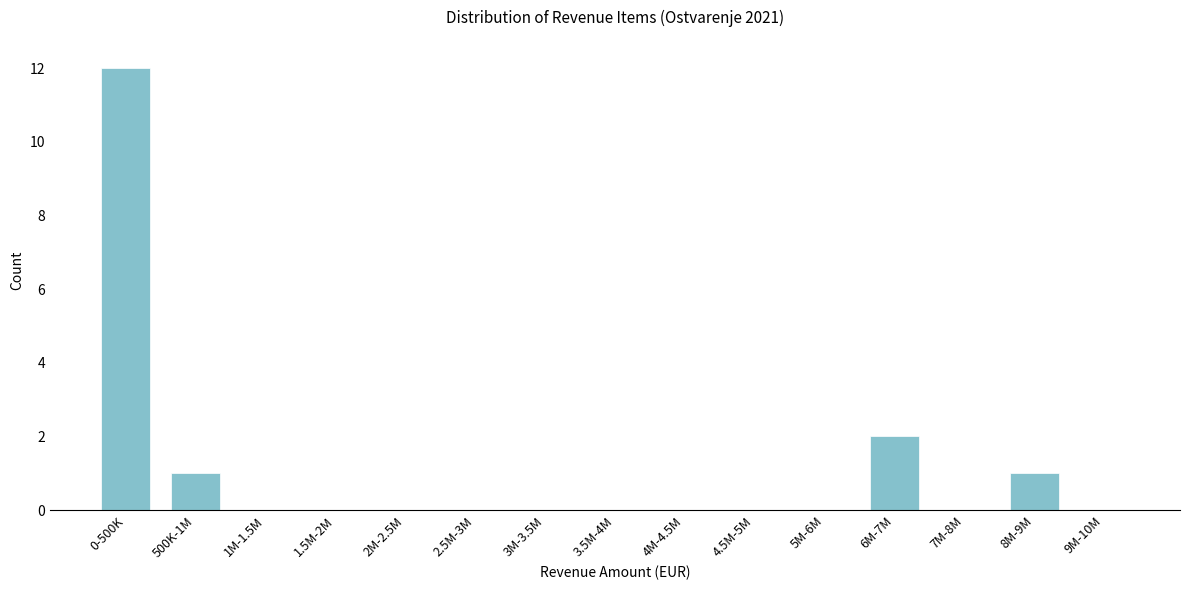

Reading left to right, list all the values displayed in this chart.

0-500K=12	500K-1M=1	1M-1.5M=0	1.5M-2M=0	2M-2.5M=0	2.5M-3M=0	3M-3.5M=0	3.5M-4M=0	4M-4.5M=0	4.5M-5M=0	5M-6M=0	6M-7M=2	7M-8M=0	8M-9M=1	9M-10M=0